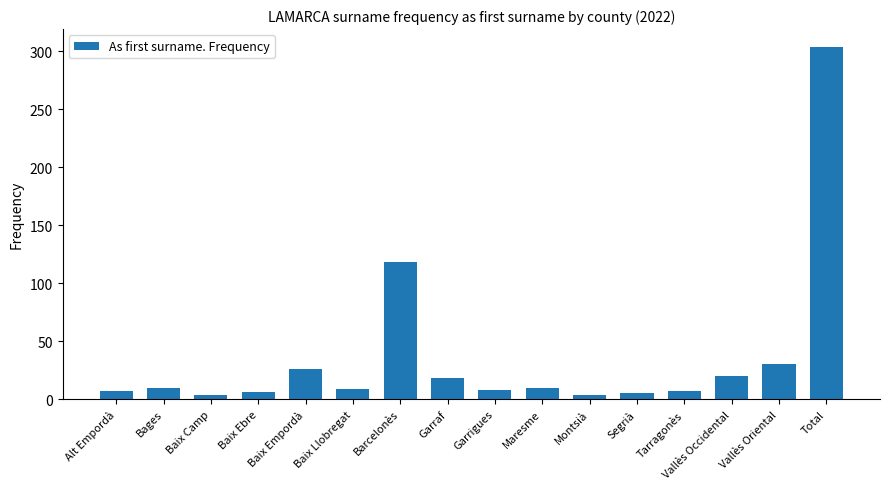

What is the average value?

37